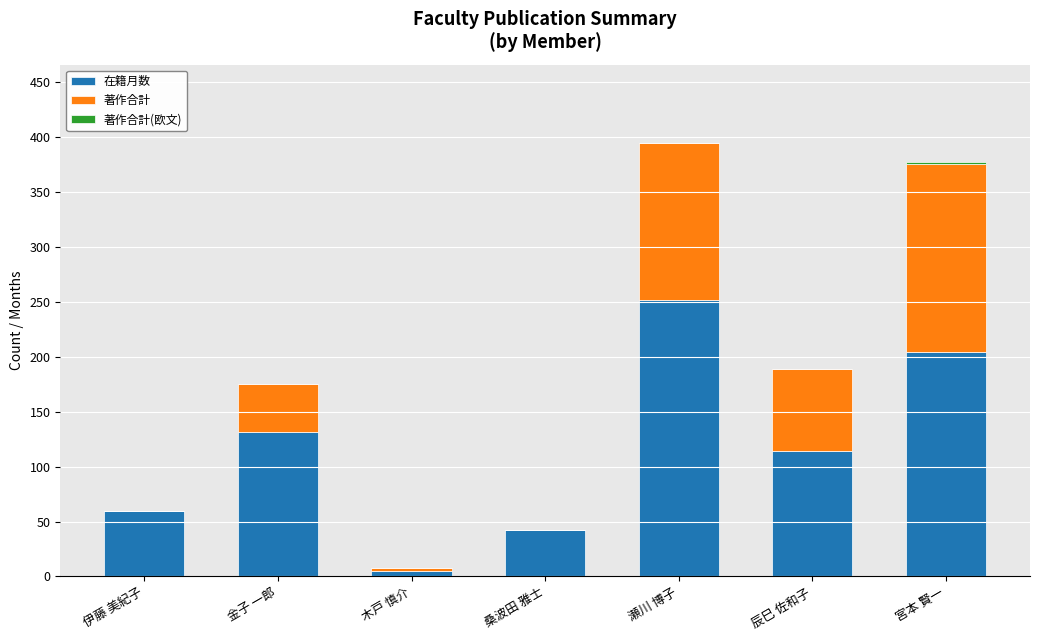

At which label is 在籍月数 closest to 128?

金子 一郎